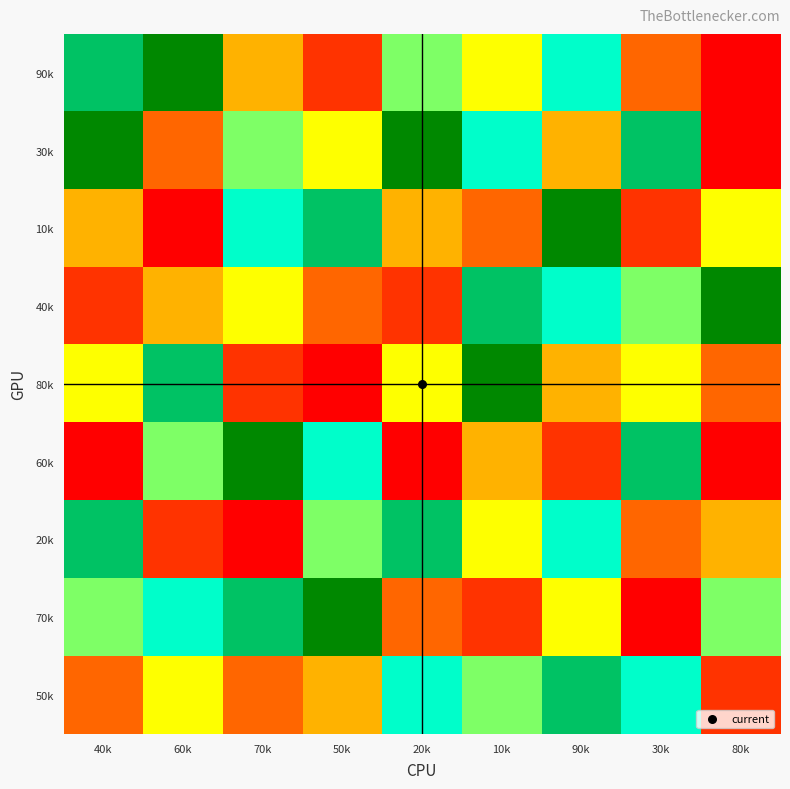

Reading left to right, what are all the values shown in this chart?

90k: 40k=8	60k=9	70k=4	50k=2	20k=6	10k=5	90k=7	30k=3	80k=1
30k: 40k=9	60k=3	70k=6	50k=5	20k=9	10k=7	90k=4	30k=8	80k=1
10k: 40k=4	60k=1	70k=7	50k=8	20k=4	10k=3	90k=9	30k=2	80k=5
40k: 40k=2	60k=4	70k=5	50k=3	20k=2	10k=8	90k=7	30k=6	80k=9
80k: 40k=5	60k=8	70k=2	50k=1	20k=5	10k=9	90k=4	30k=5	80k=3
60k: 40k=1	60k=6	70k=9	50k=7	20k=1	10k=4	90k=2	30k=8	80k=1
20k: 40k=8	60k=2	70k=1	50k=6	20k=8	10k=5	90k=7	30k=3	80k=4
70k: 40k=6	60k=7	70k=8	50k=9	20k=3	10k=2	90k=5	30k=1	80k=6
50k: 40k=3	60k=5	70k=3	50k=4	20k=7	10k=6	90k=8	30k=7	80k=2